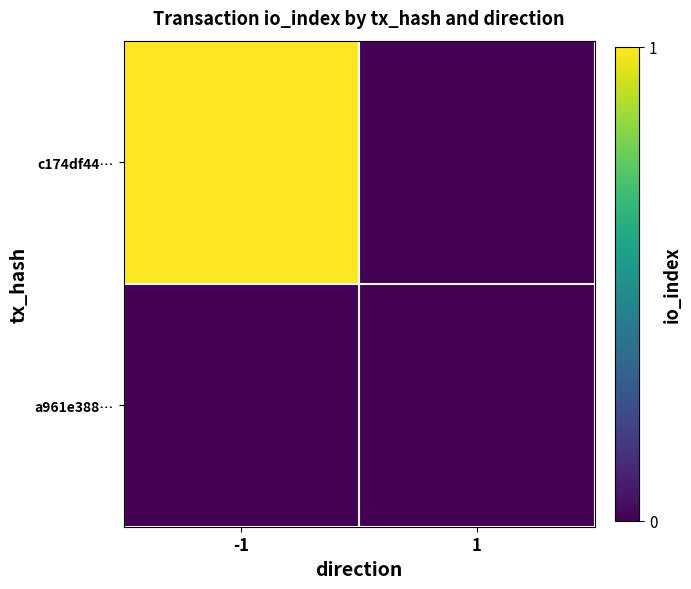

Reading right to left, what are all the values shown in this chart?

c174df44…: 1=0	-1=1
a961e388…: 1=0	-1=0